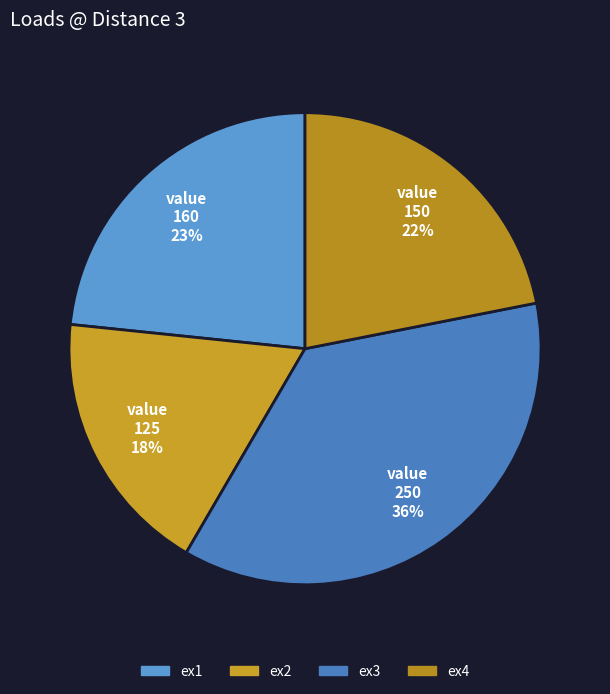

To the nearest percent, what percentage of the pie is ex1?

23%